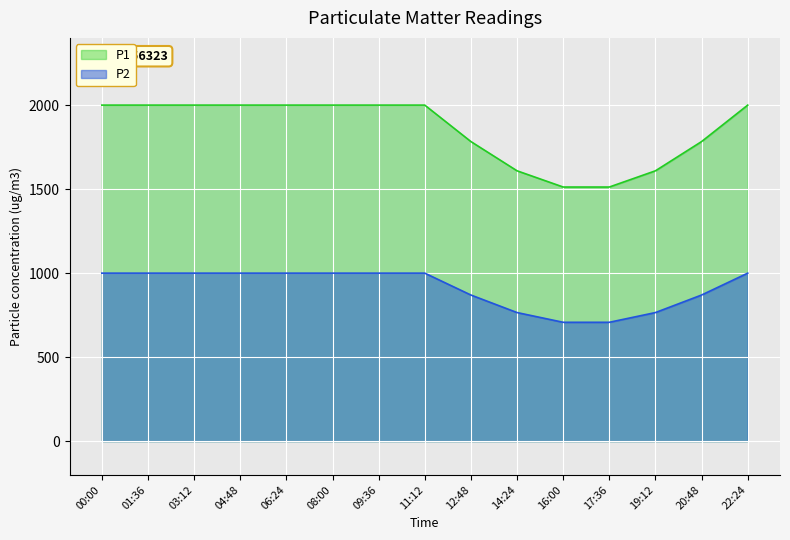

What is the label of the 7th point from the right?

12:48